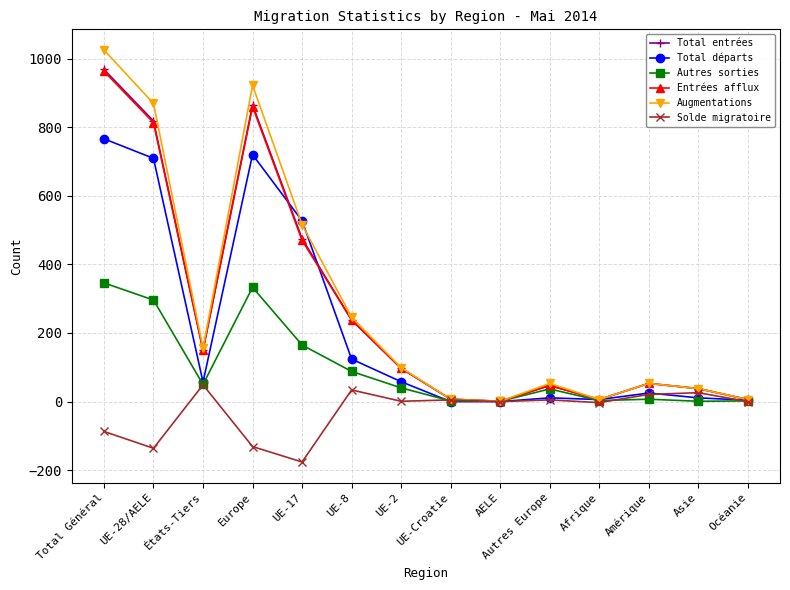

What position from the right is Amérique?

3